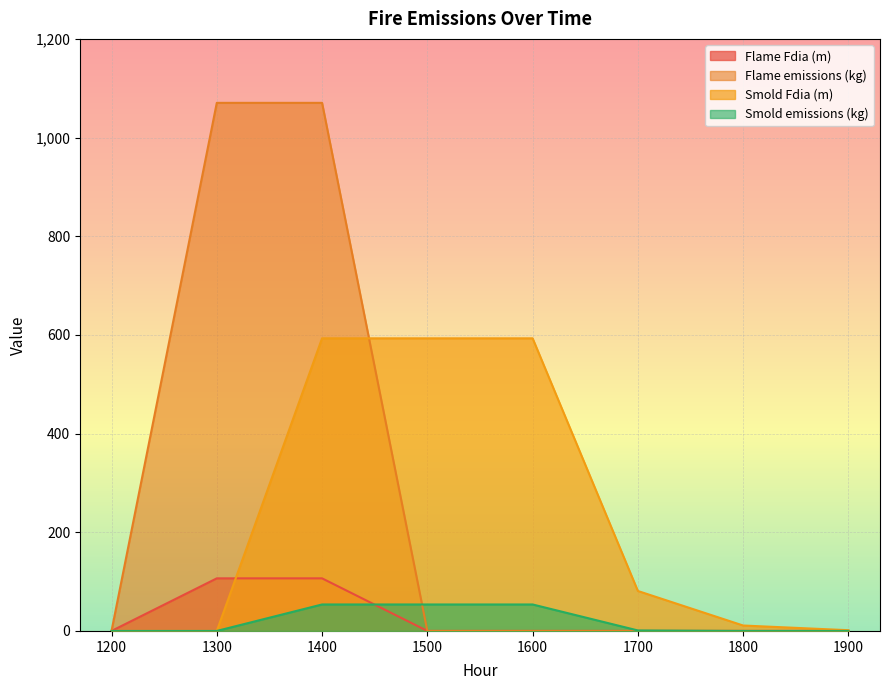

What is the greatest value displayed?

1070.3